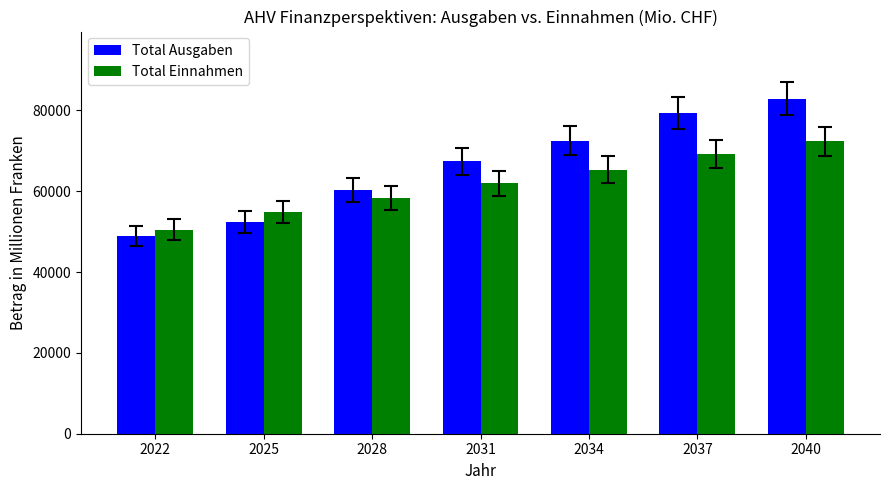

Which series has the largest range (max minus min)?

Total Ausgaben